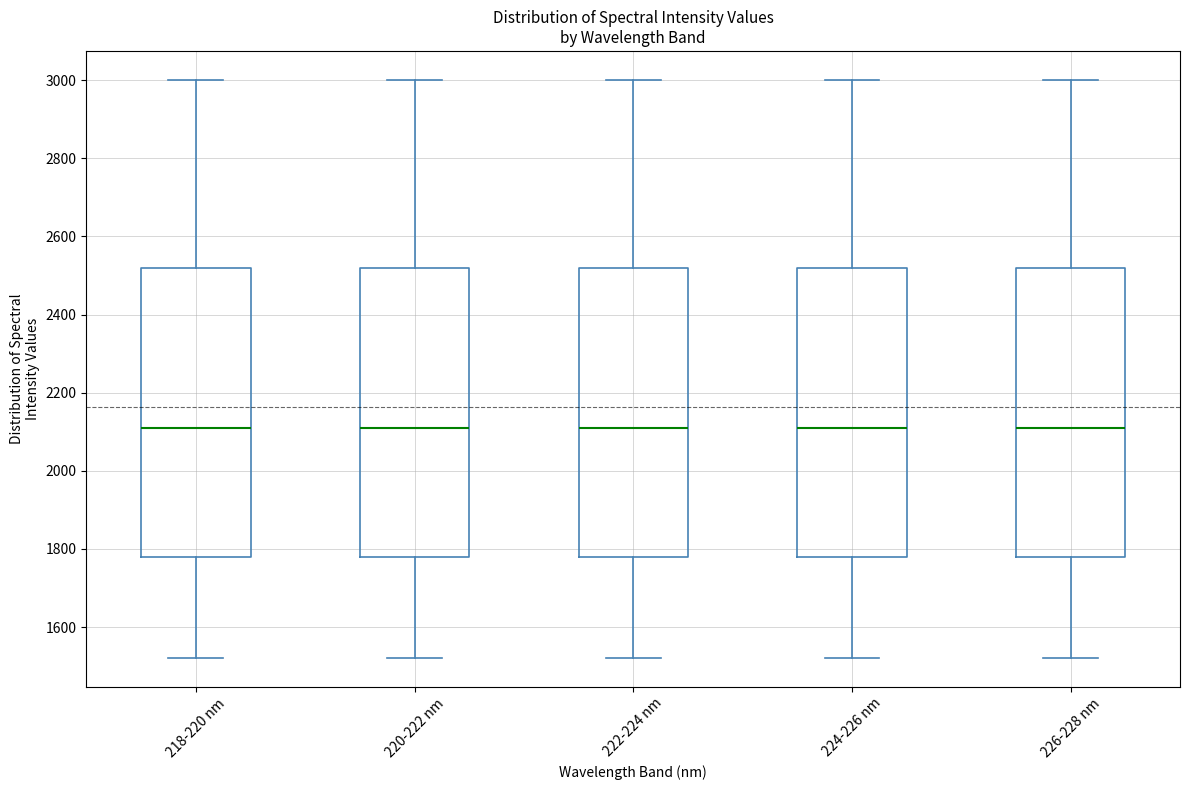

Reading left to right, read every box against the y-axis: the position of its median line, the range the box covers, and the ends of its whiskers. The values are not printed on the chart, so give them approximately, as read against the axis.

218-220 nm: median 2120, box 1780 to 2520, whiskers 1520 to 3000
220-222 nm: median 2120, box 1780 to 2520, whiskers 1520 to 3000
222-224 nm: median 2120, box 1780 to 2520, whiskers 1520 to 3000
224-226 nm: median 2120, box 1780 to 2520, whiskers 1520 to 3000
226-228 nm: median 2120, box 1780 to 2520, whiskers 1520 to 3000